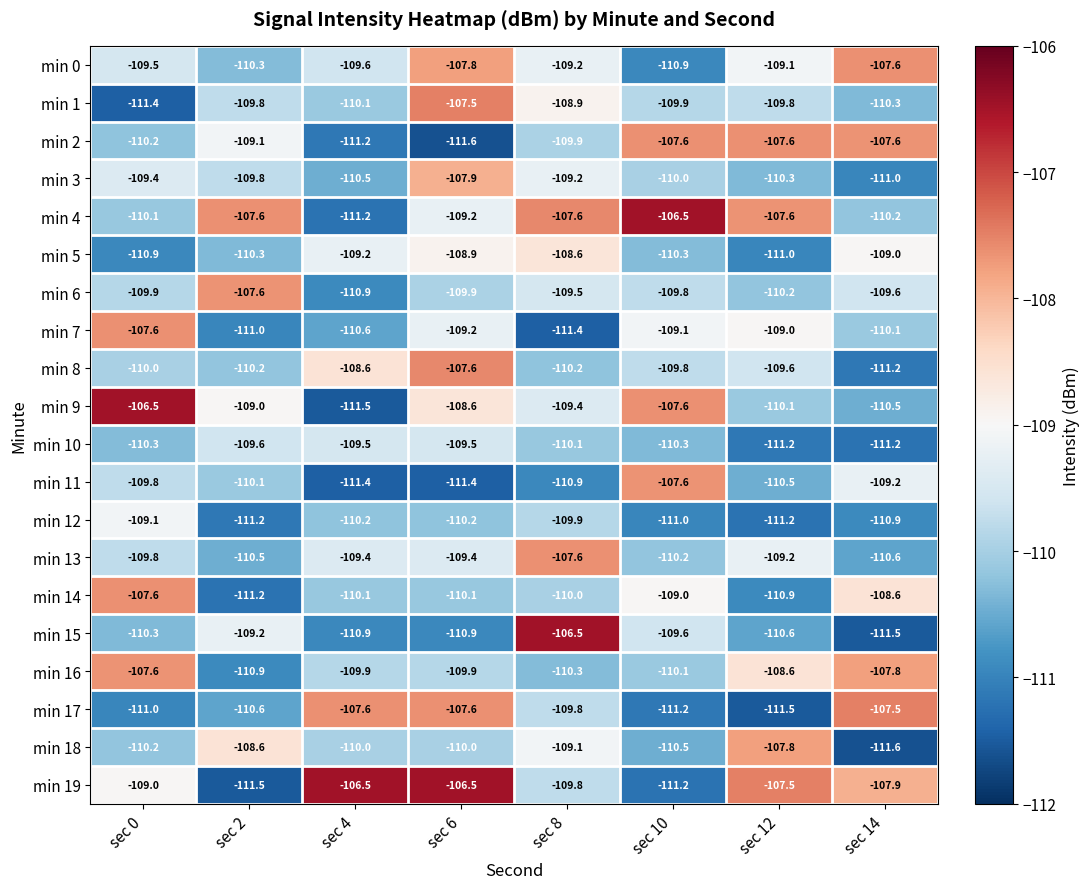

How many values in the min 17 series are below -109?

5